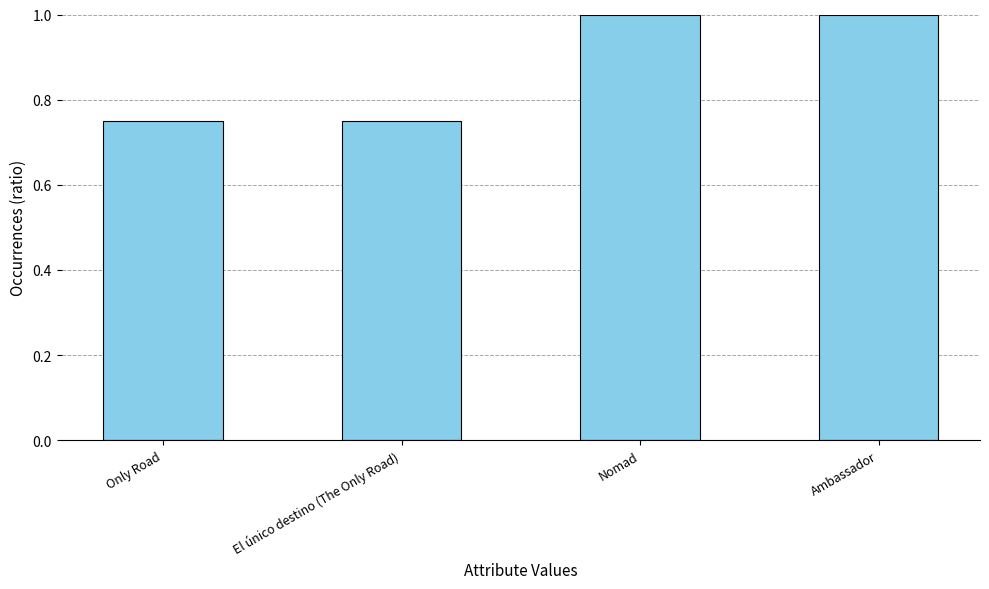

What is the value of the 3rd bar from the left?

1.0